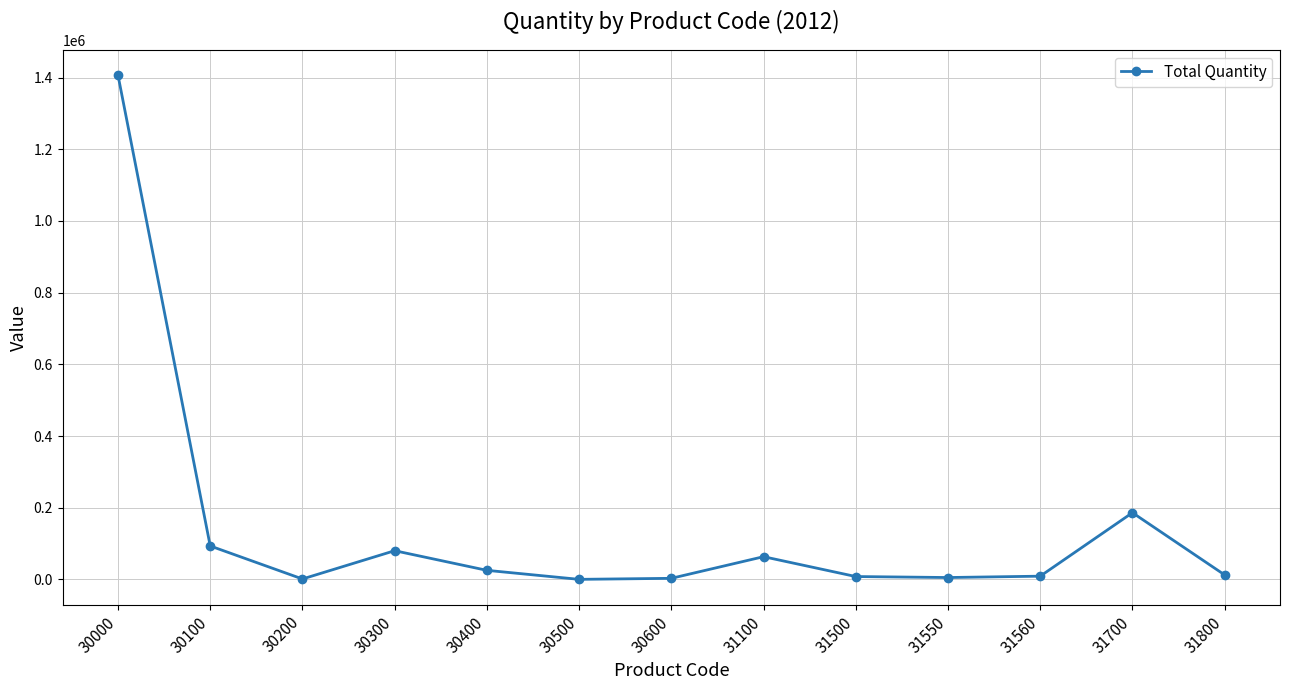

At which category does the data reach its first local valley?

30200